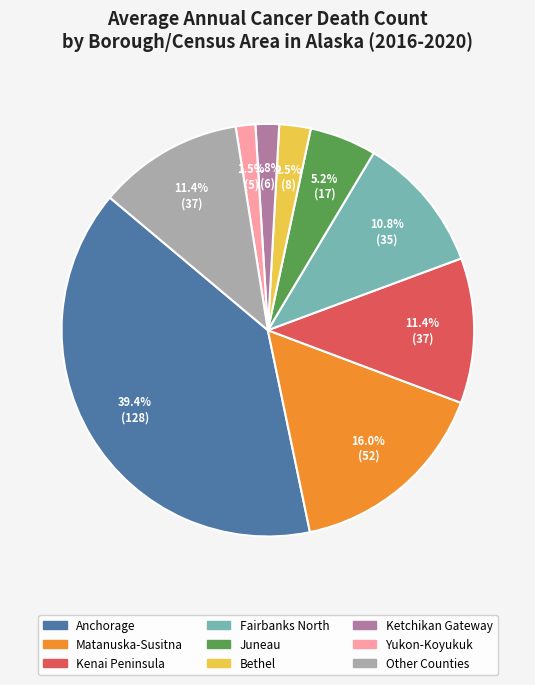

Is there any slice that represents more than half of the pie?

No